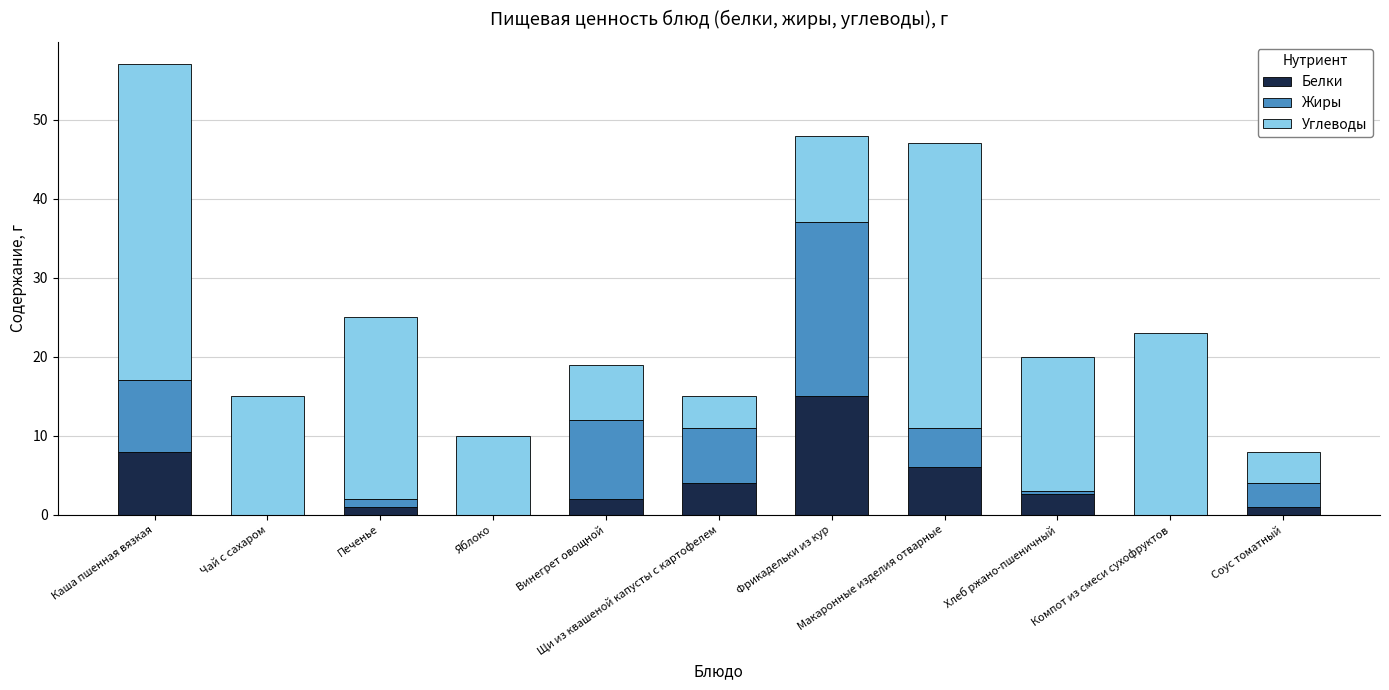

What is the sum of all Белки values?

39.6